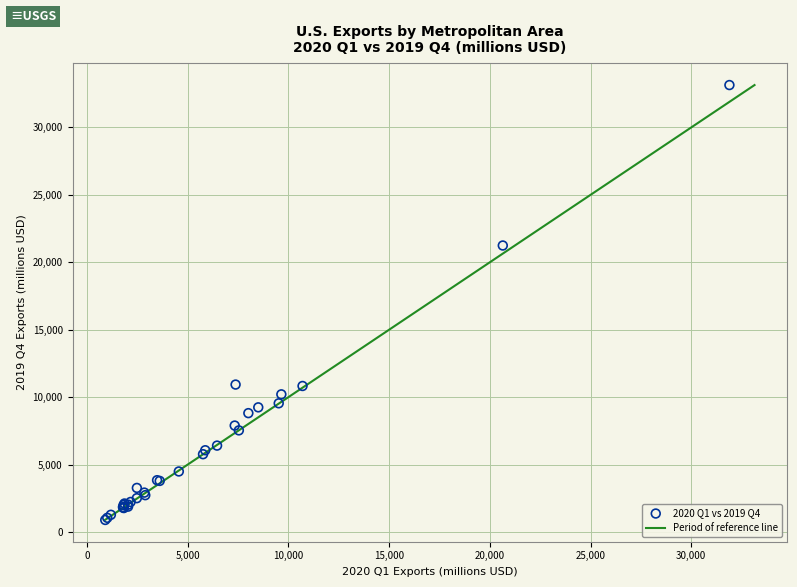

What Y value in the scatter plot is closest to 17017?

21243.1